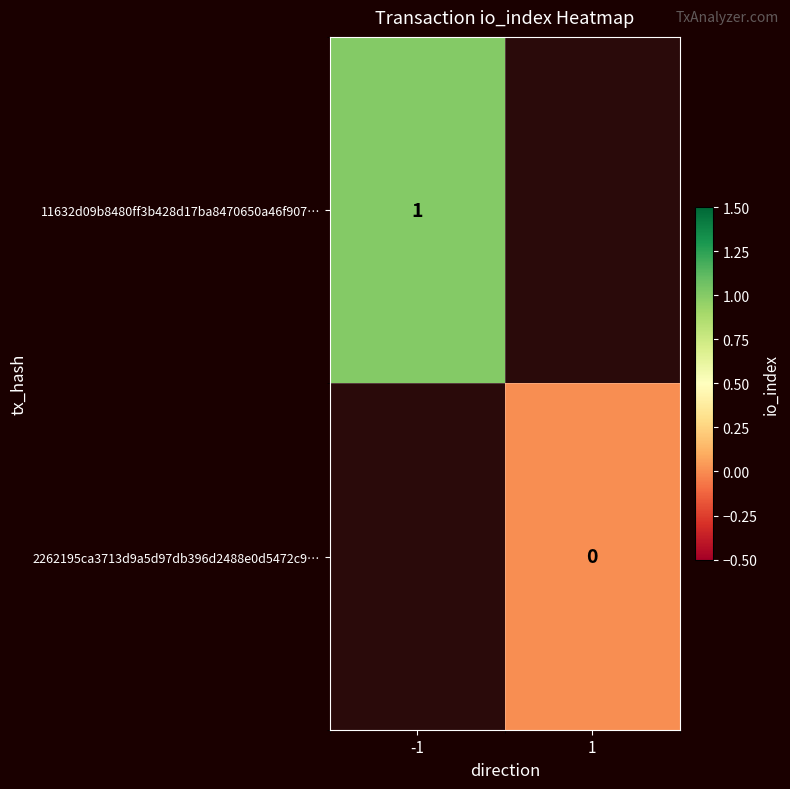

At how many categories does at least one series exceed 0?

1